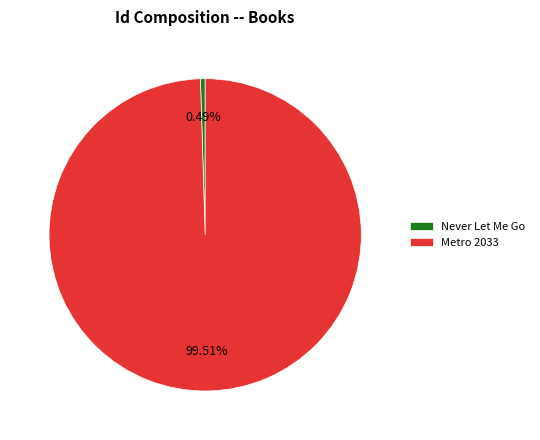

Rank the categories by value from lowest to highest.

Never Let Me Go, Metro 2033